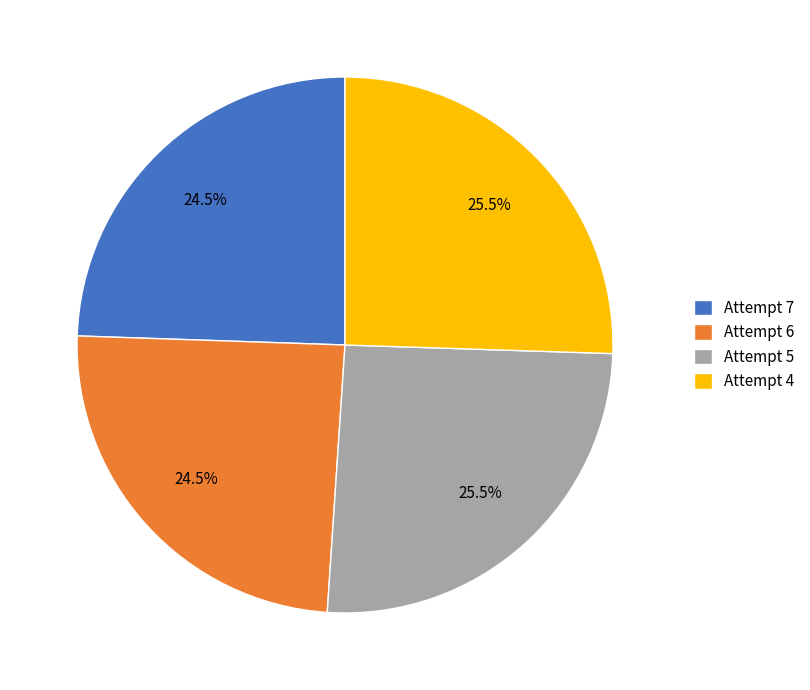

Approximately how many times larger is the value at Attempt 4 compared to Attempt 7?

1.0